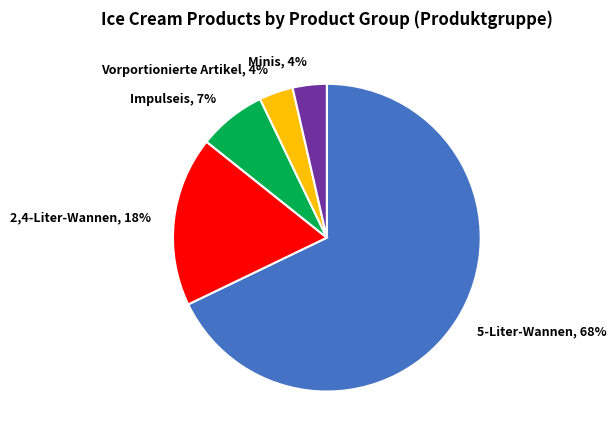

Which category has the biggest portion of the pie?

5-Liter-Wannen